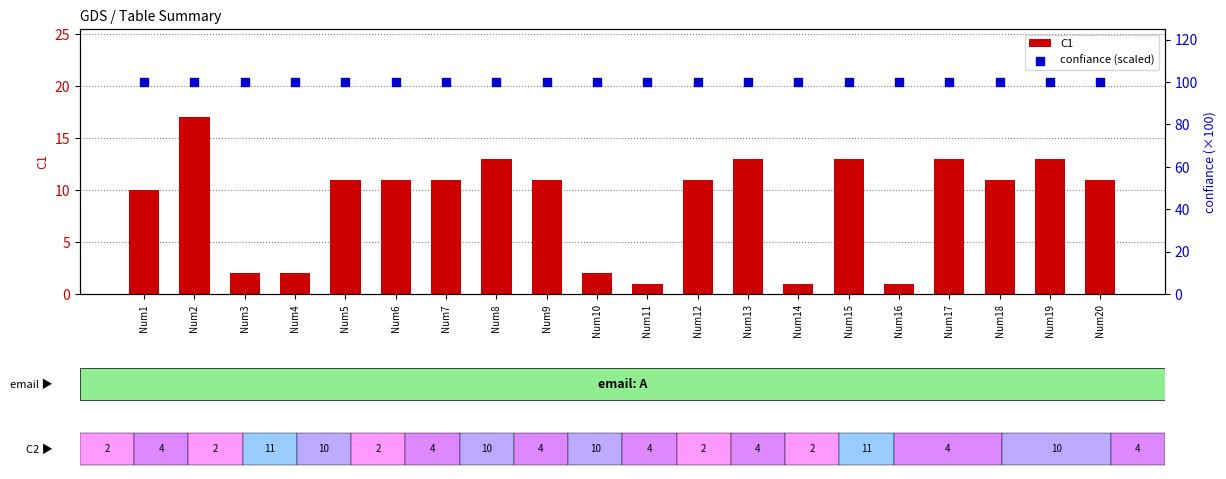

What are all the series names shown in the legend?

C1, confiance (scaled)